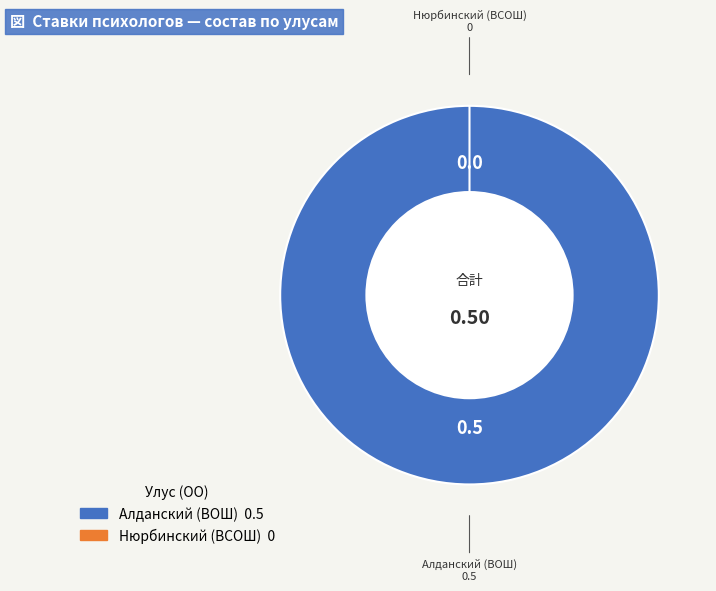

Is it true that Алданский (ВОШ) is 100% of the pie?

True